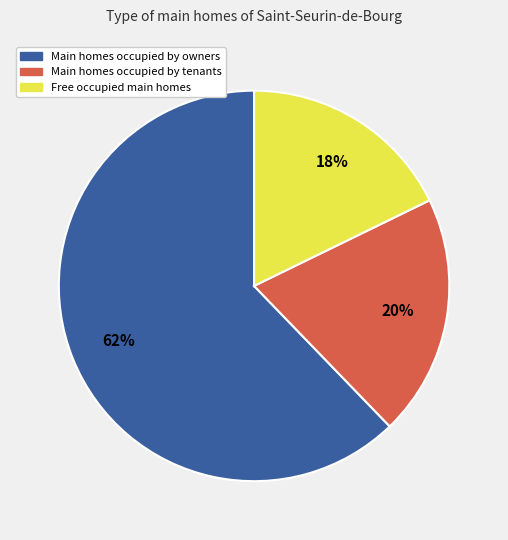

To the nearest percent, what is the difference between the largest and smallest slice percentages?

44%